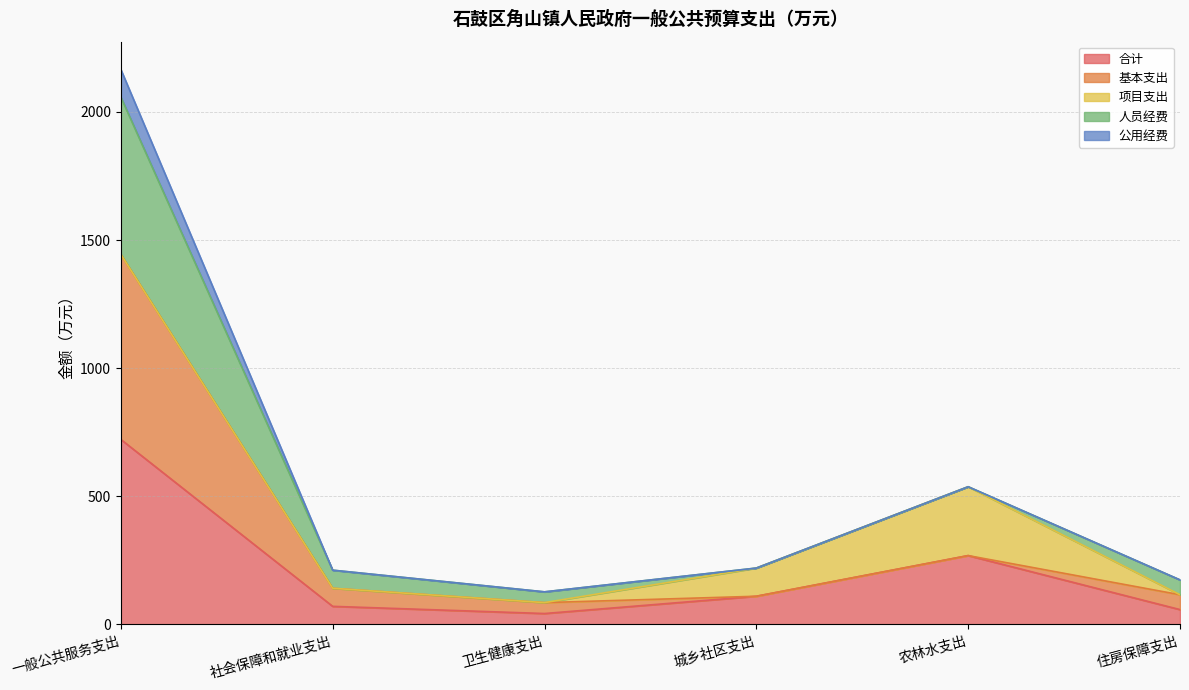

The 合计 series shows 721.9 at 一般公共服务支出. True or false?

True